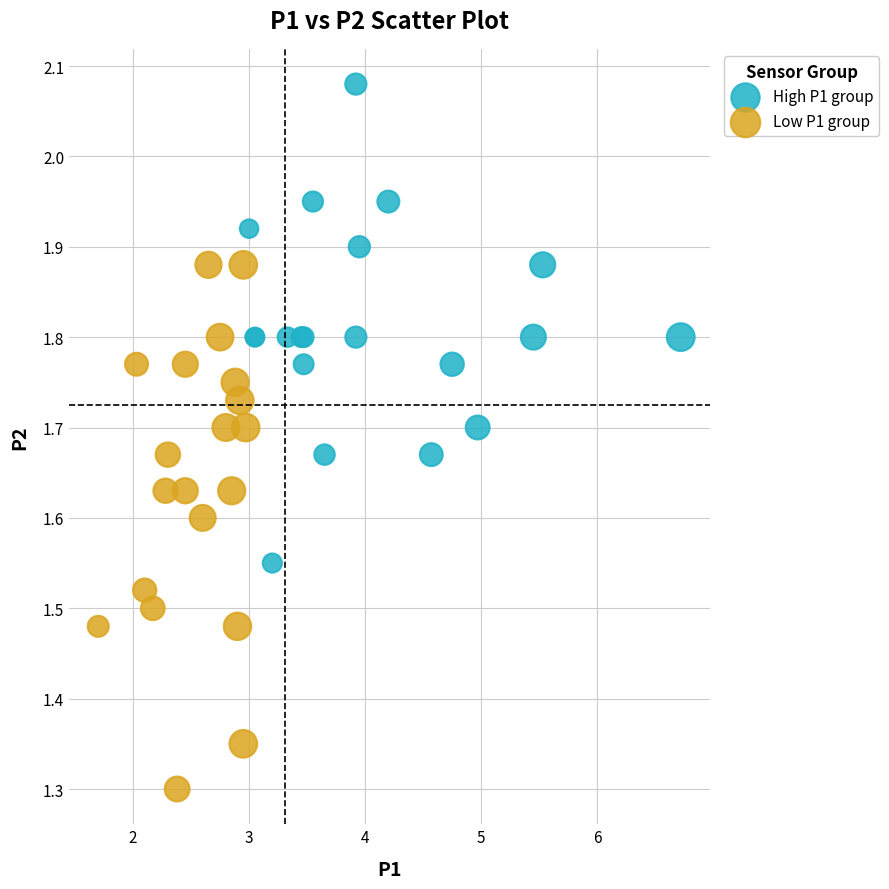

Which series contains the lowest Y value?

Low P1 group